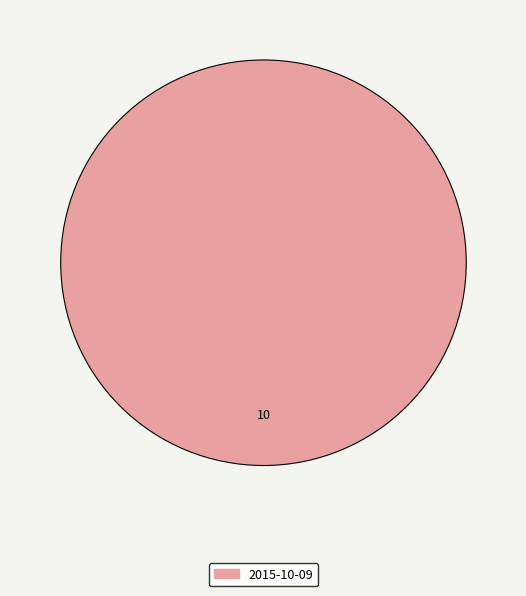

Is there a majority slice in this chart?

Yes